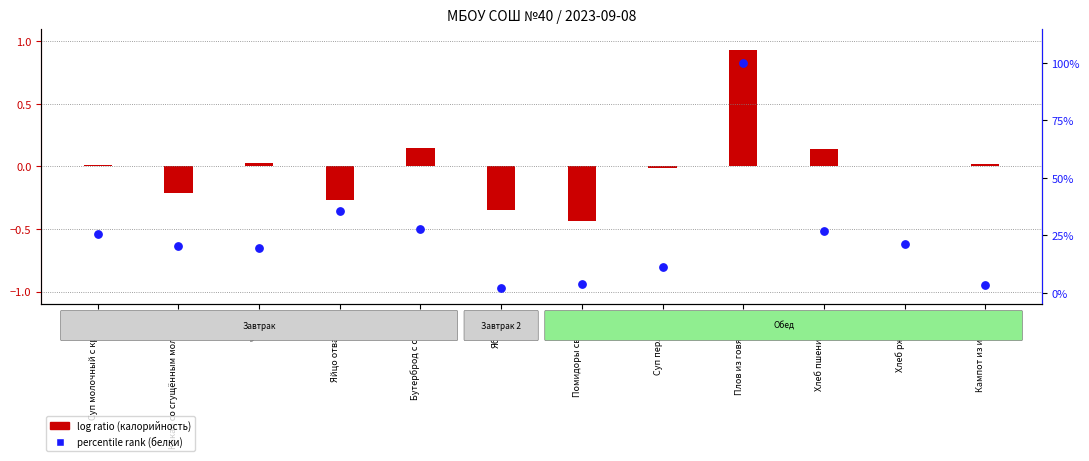

What is the total value across all series at Помидоры свежие?

3.5